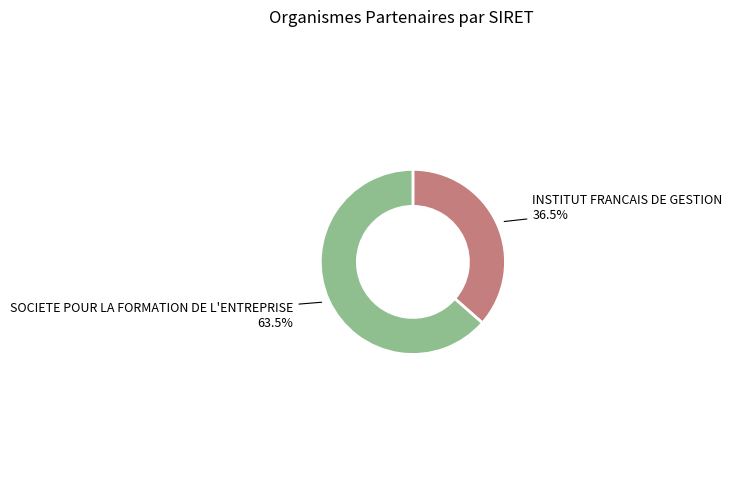

To the nearest percent, what is the difference between the largest and smallest slice percentages?

27%